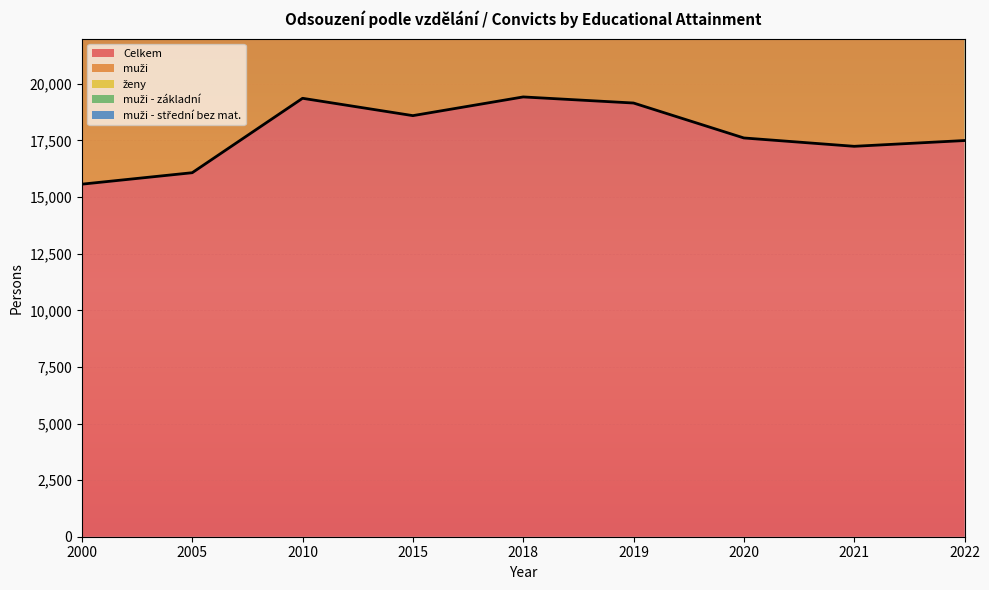

List the labels in order of muži - základní value, smallest first.

2005, 2000, 2021, 2020, 2022, 2010, 2015, 2019, 2018